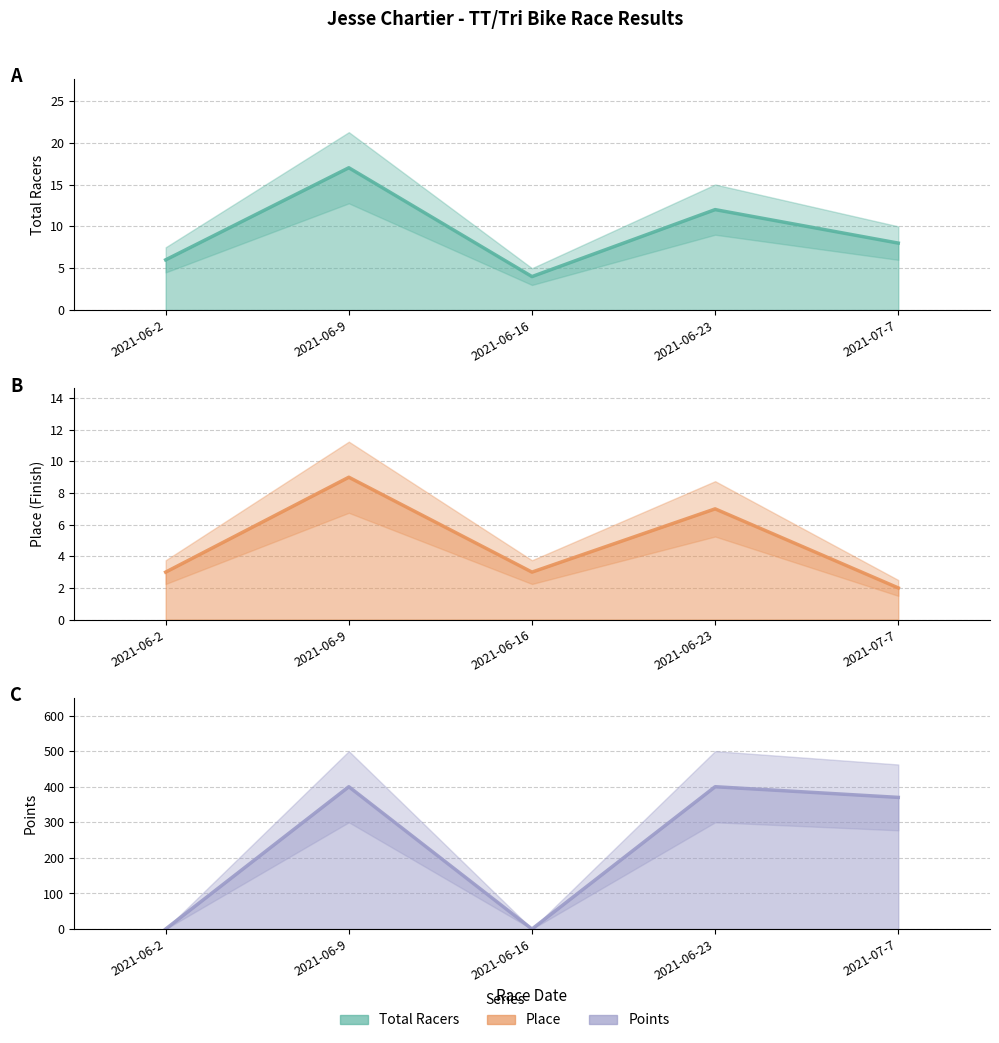

Rank the series at 2021-06-2 from highest to lowest value.

Total Racers, Place, Points